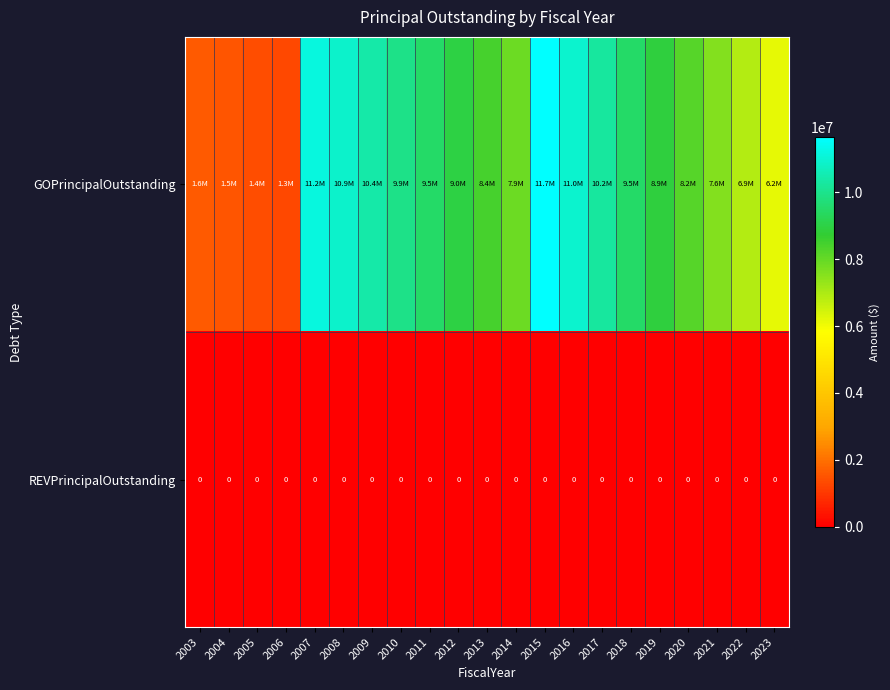

The REVPrincipalOutstanding series shows 0 at 2021. True or false?

True